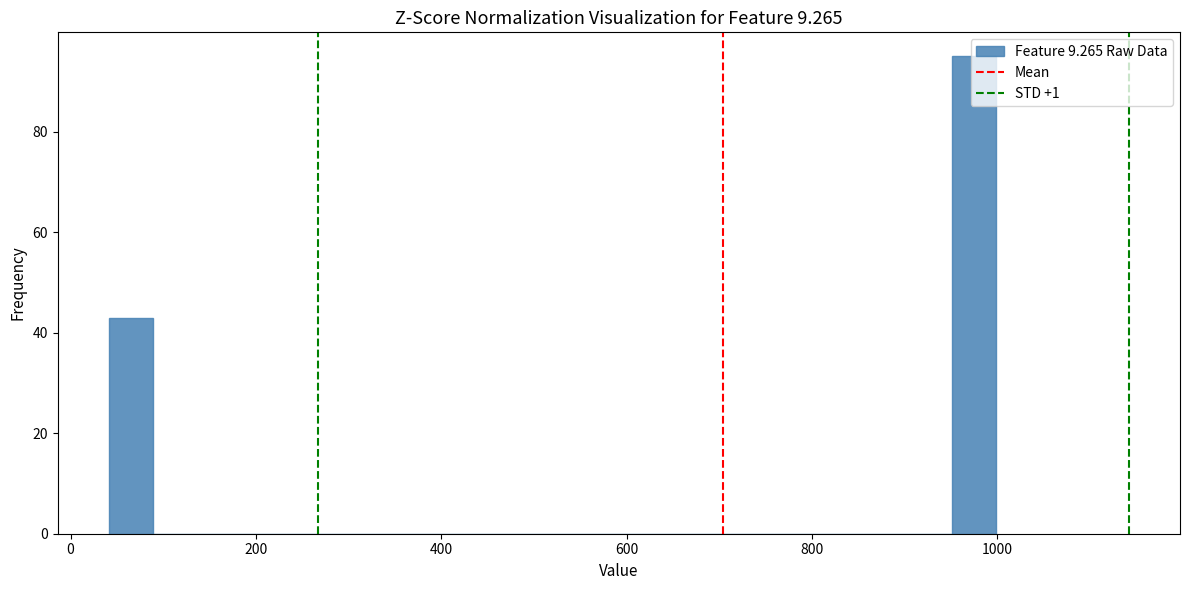

Read against the x-axis, roughly where is the centre of the tallest bar?

980